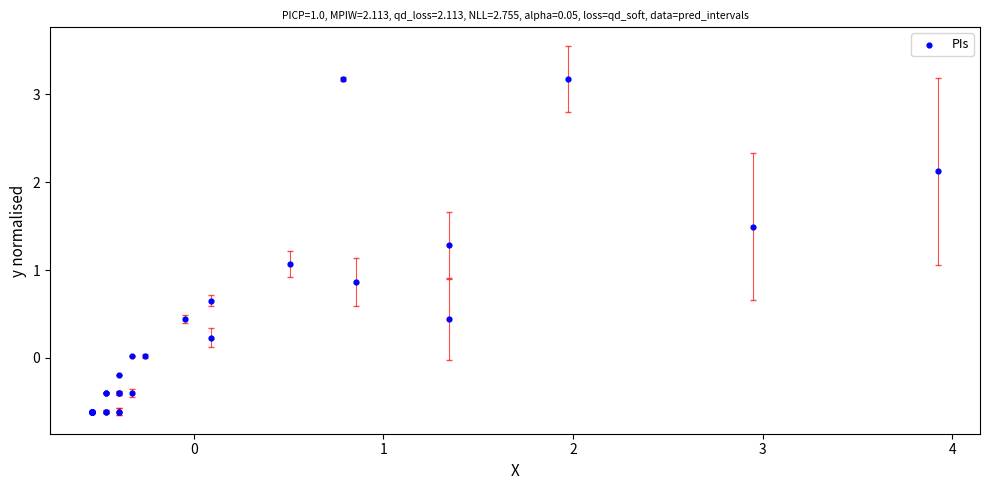

What Y value in the scatter plot is closest to 1?

1.1